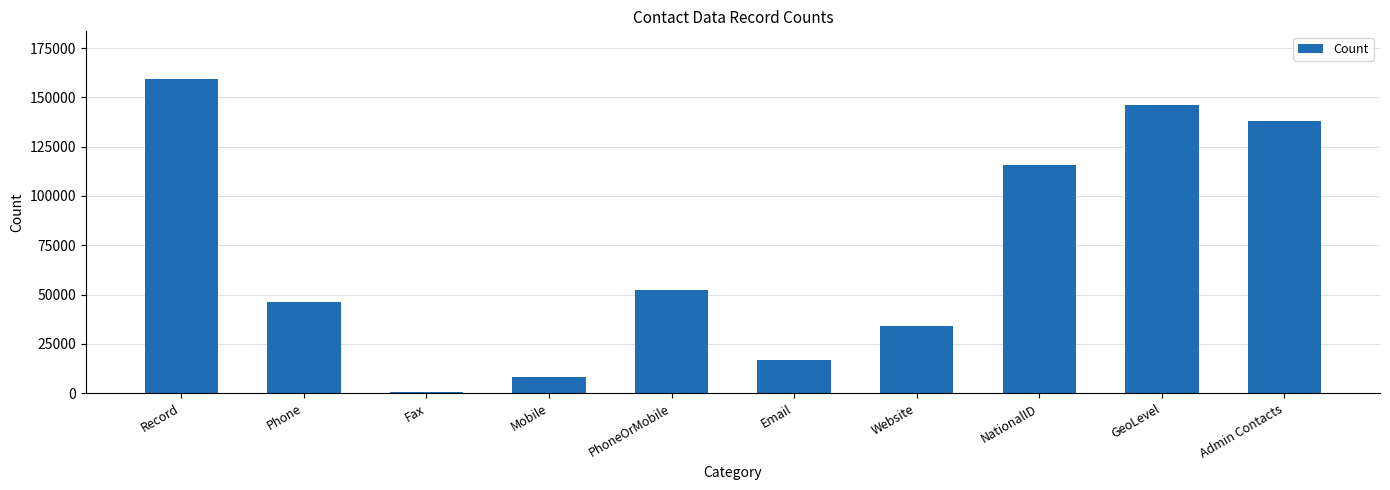

At which label does the data first exceed 52387?

Record